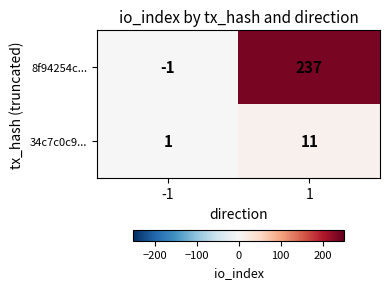

What is the maximum value shown in the chart?

237